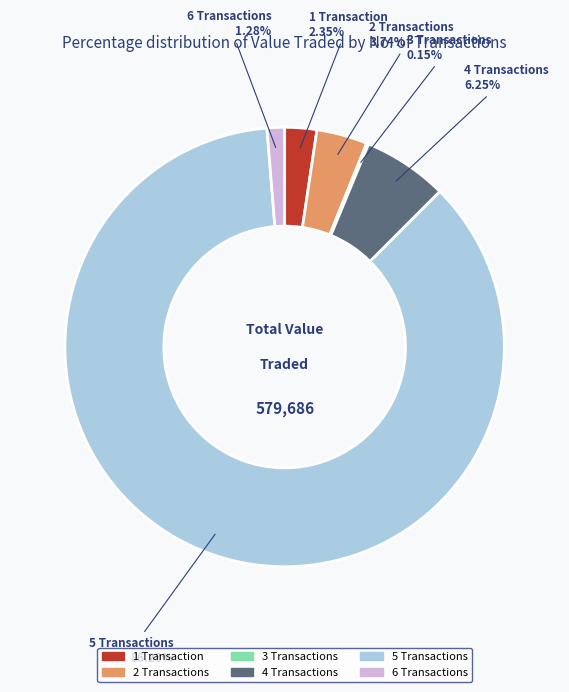

Do 4 Transactions and 6 Transactions together represent more than half of the pie?

No